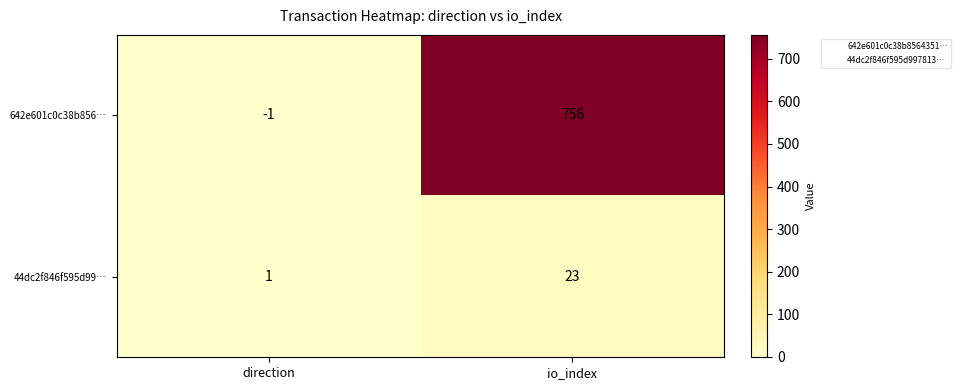

What is the spread (max minus min) of values at direction?

2